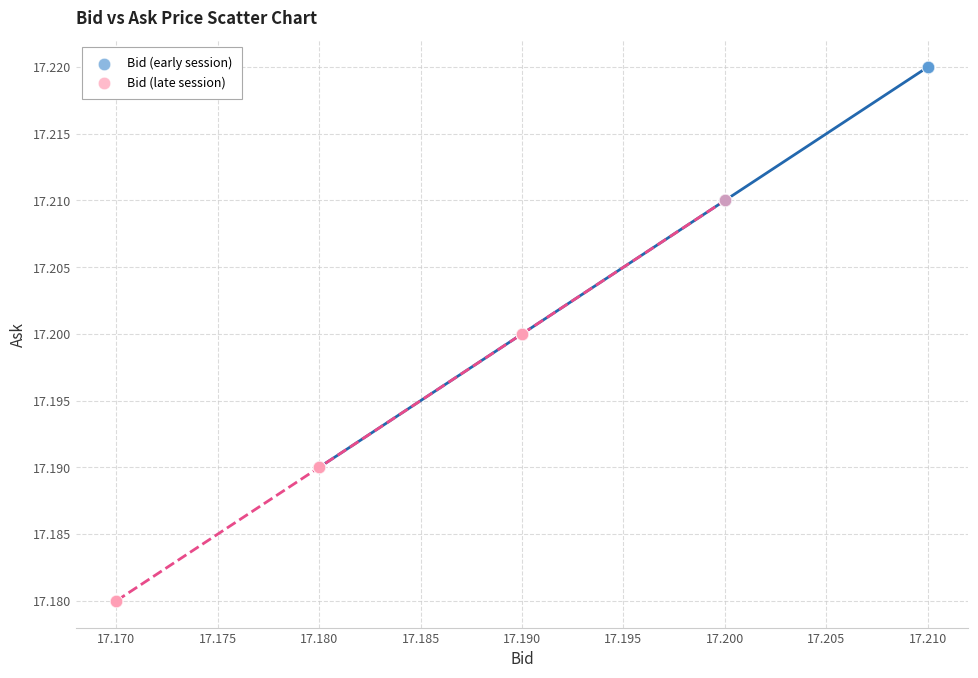

Which series contains the highest Y value?

Bid (early session)